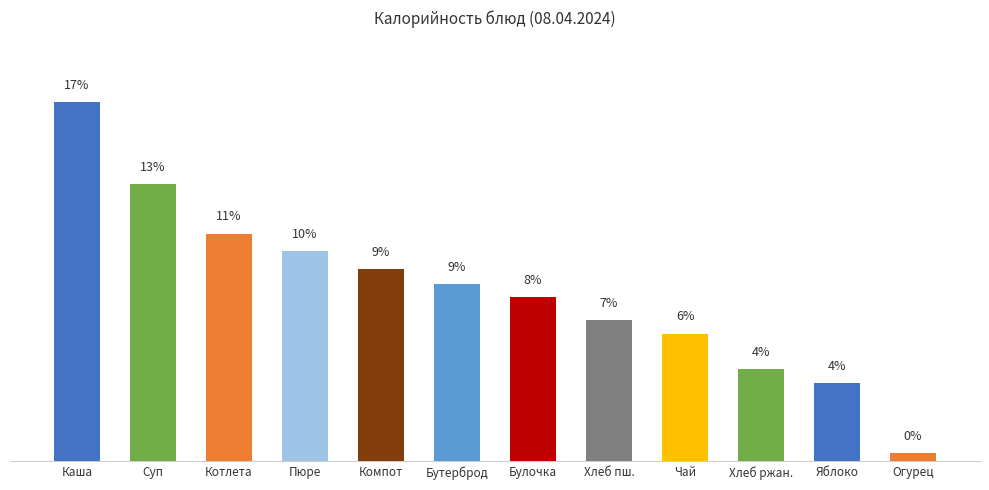

What is the difference between the values at Суп and Хлеб ржан.?

9.0